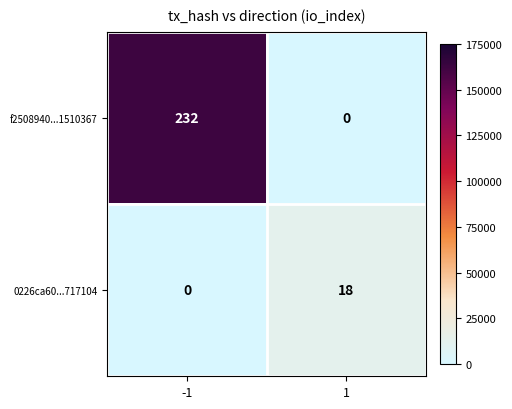

Count the number of categories in the chart.

2